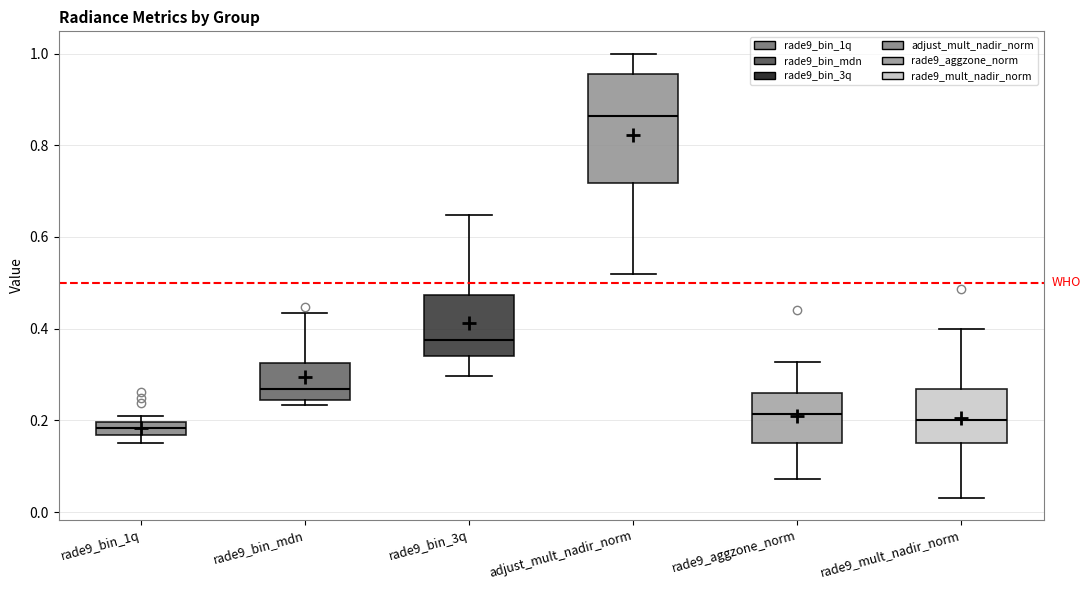

Which box has the highest median line?

adjust_mult_nadir_norm